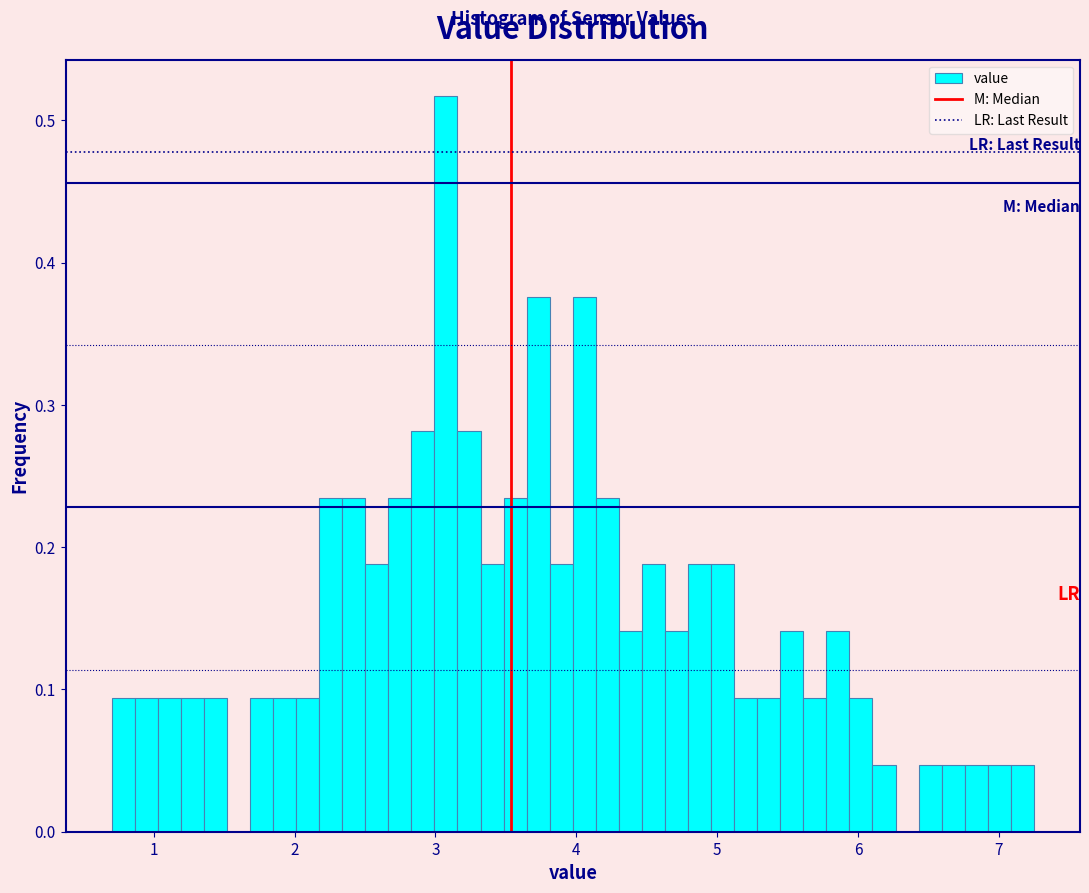

Read against the x-axis, roughly where is the centre of the tallest bar?

3.1